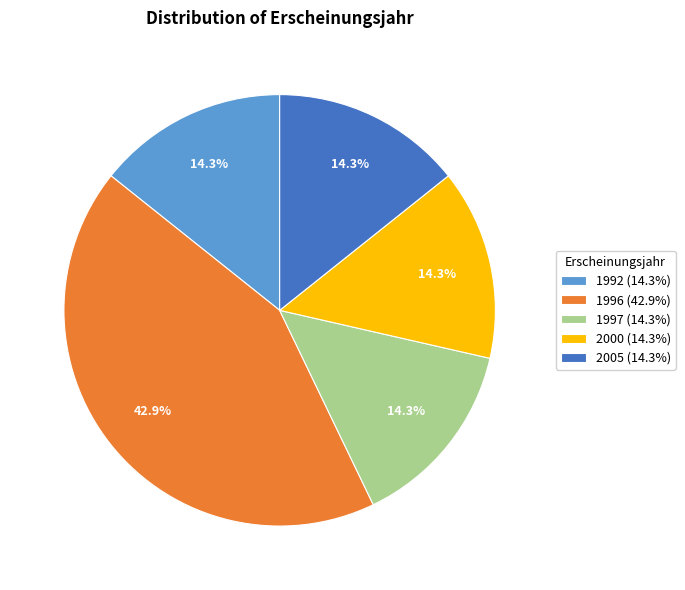

Combined, do 1992 (14.3%) and 2000 (14.3%) account for over 50%?

No